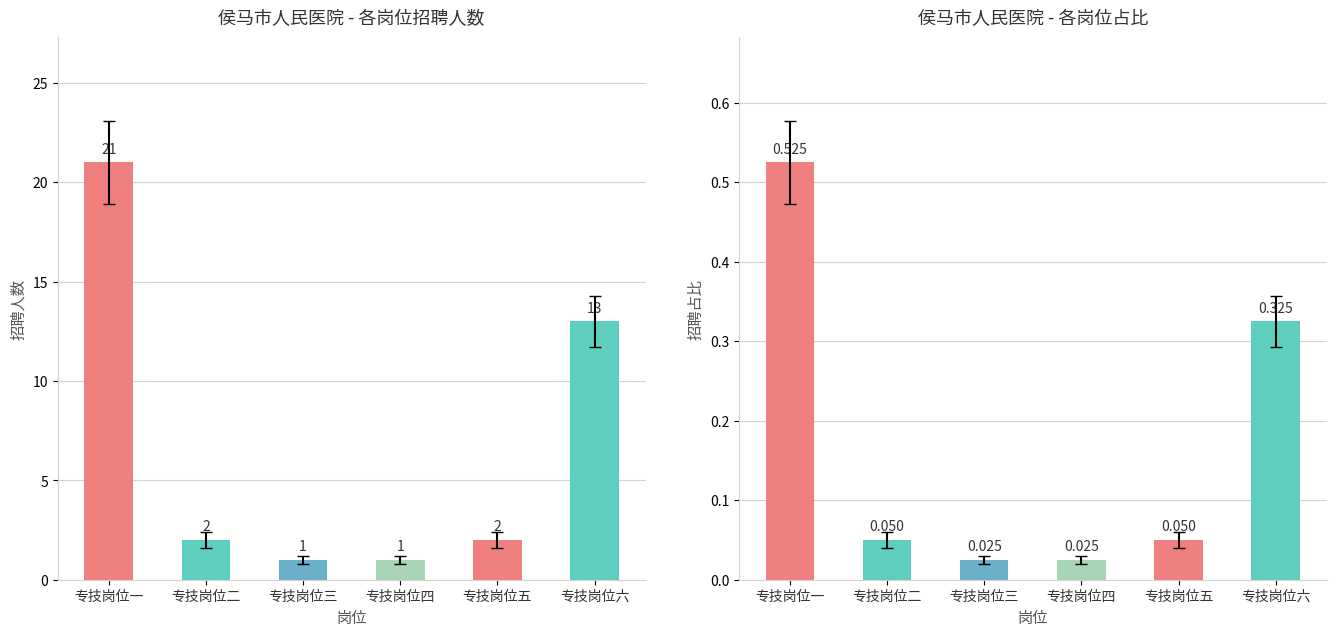

At 专技岗位五, list the series in order from largest to smallest.

招聘人数, 招聘占比